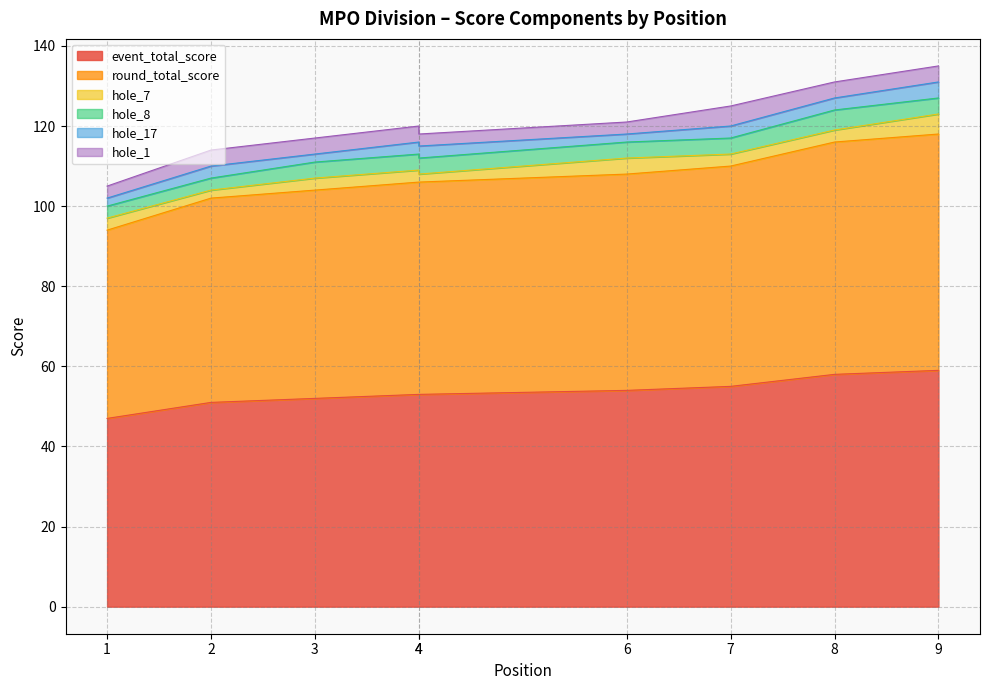

What is the value of the hole_17 point at the 4th from the left?

3